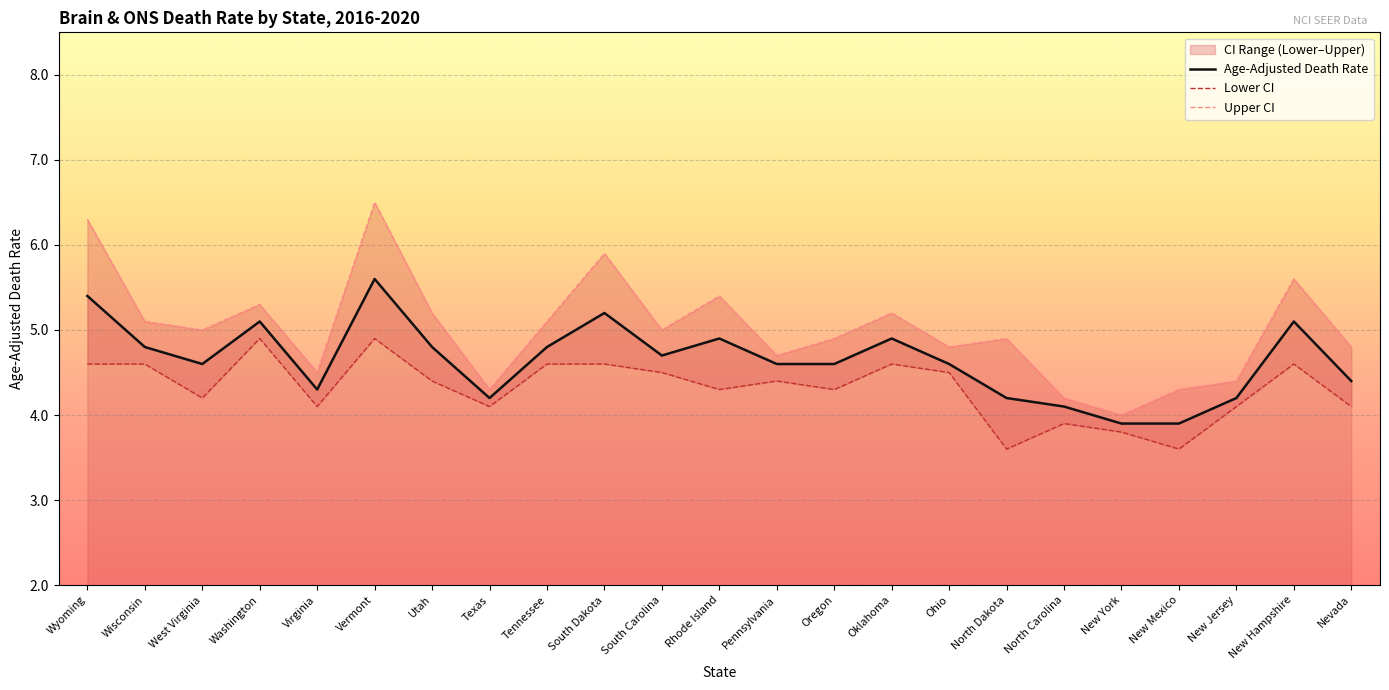

Rank the categories by Upper CI value from lowest to highest.

New York, North Carolina, Texas, New Mexico, New Jersey, Virginia, Pennsylvania, Ohio, Nevada, Oregon, North Dakota, West Virginia, South Carolina, Wisconsin, Tennessee, Utah, Oklahoma, Washington, Rhode Island, New Hampshire, South Dakota, Wyoming, Vermont